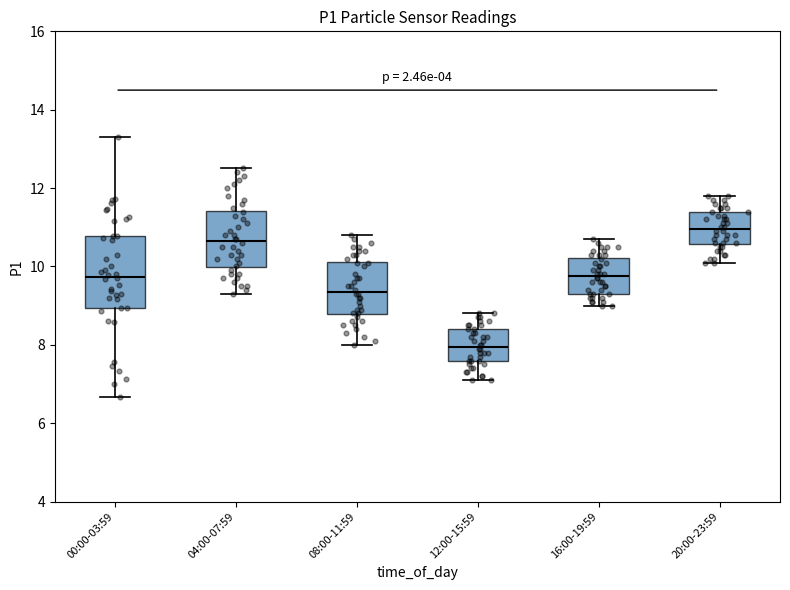

Where does the upper whisker of the box for 08:00-11:59 end on the y-axis? The values are not printed on the chart, so give them approximately, as read against the axis.

10.8